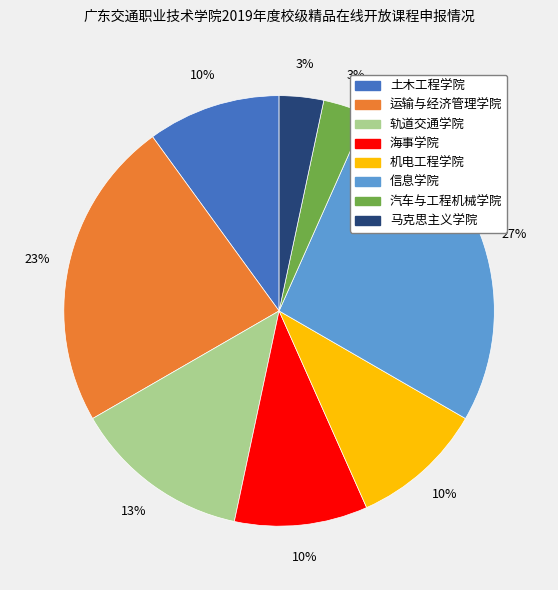

Count the number of slices in the pie.

8